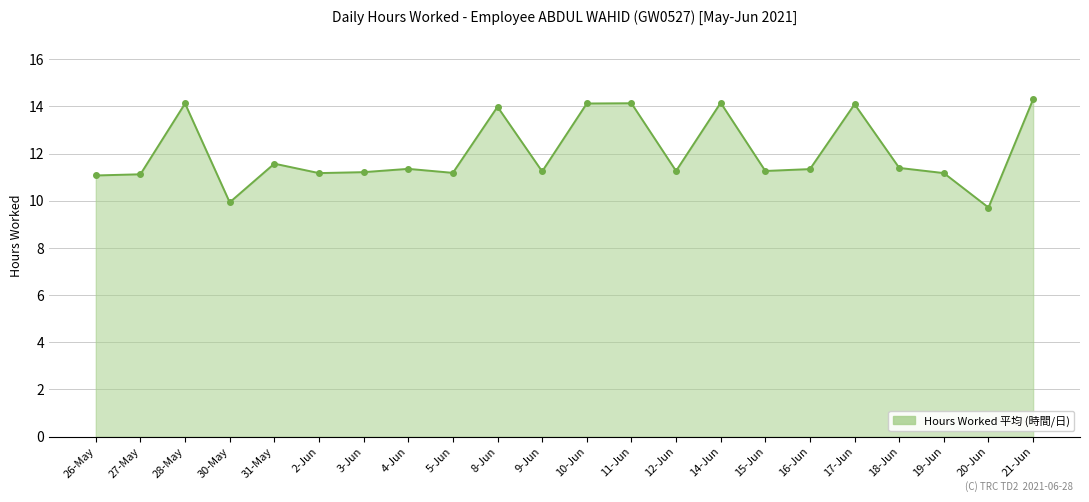

Approximately how many times larger is the value at 16-Jun compared to 12-Jun?

1.0